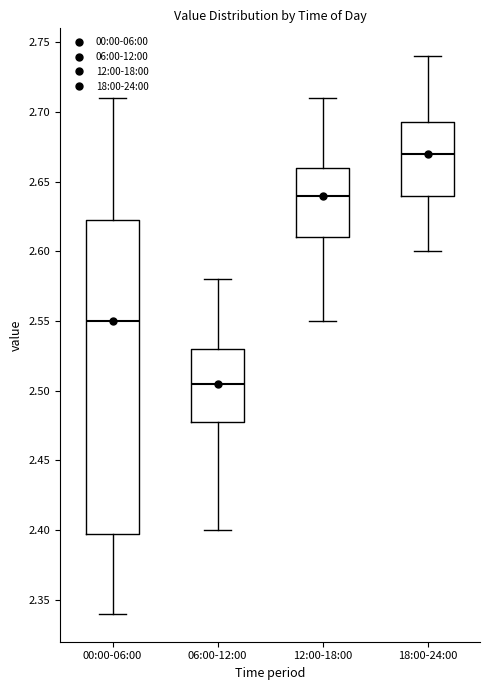

Where does the lower whisker of the box for 06:00-12:00 end on the y-axis? The values are not printed on the chart, so give them approximately, as read against the axis.

2.400